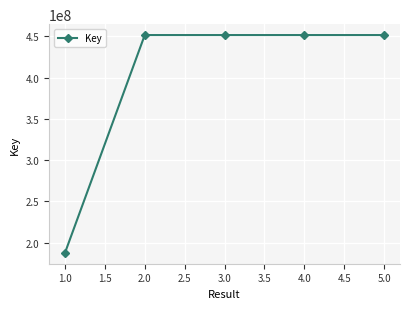

What is the difference between the maximum and second lowest values?

2084